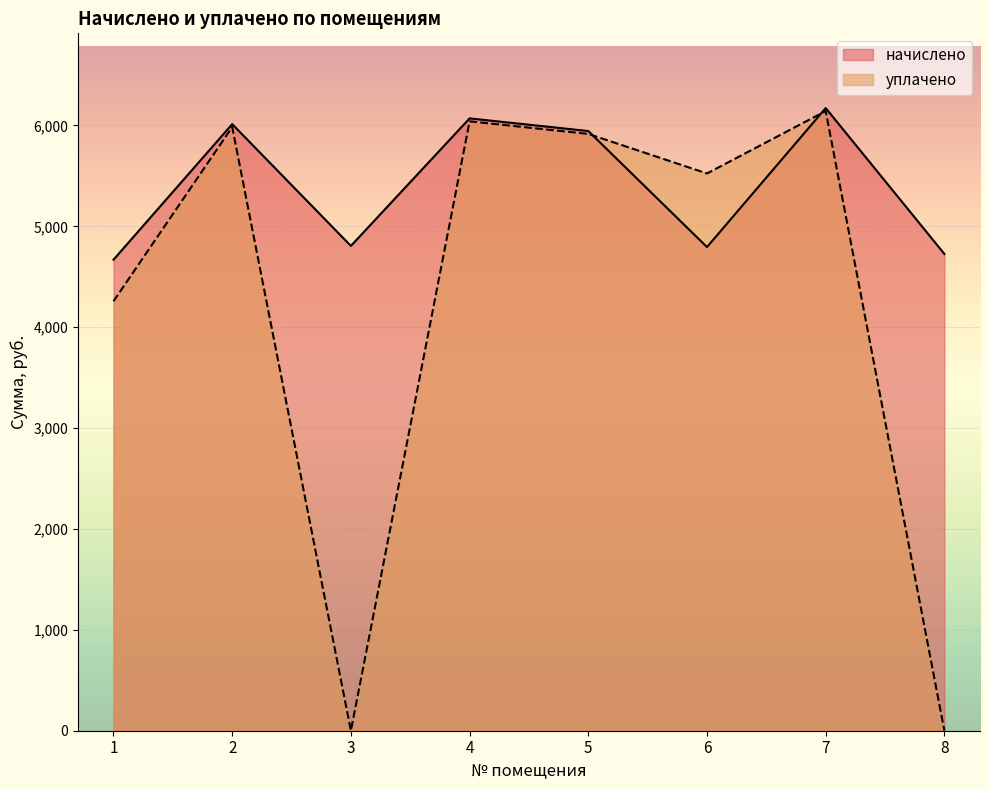

At which label is начислено closest to 5420?

5